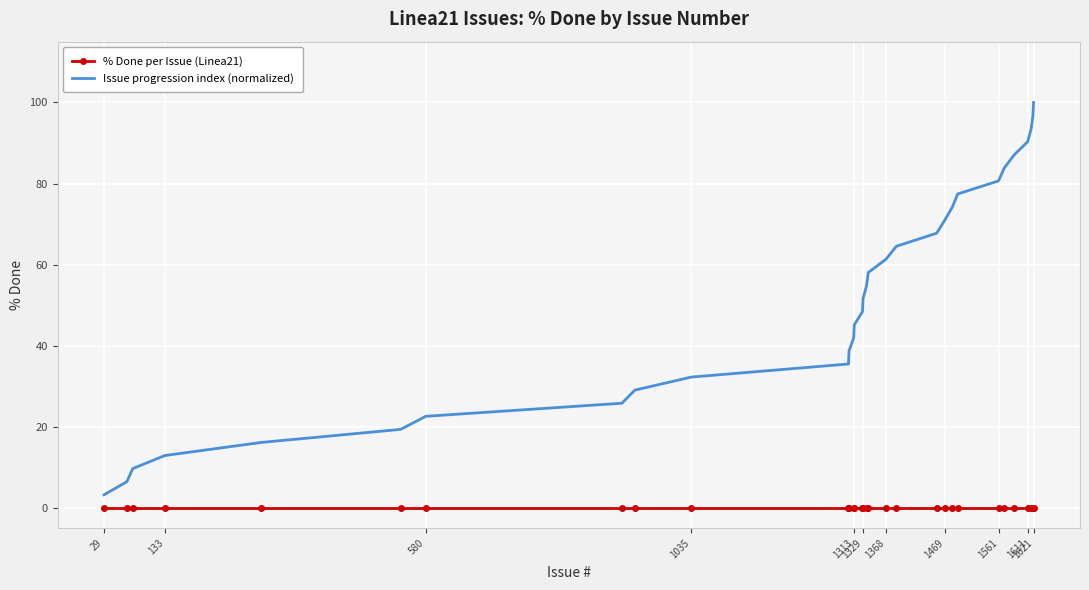

What is the sum of all Issue progression index (normalized) values?

1600.0